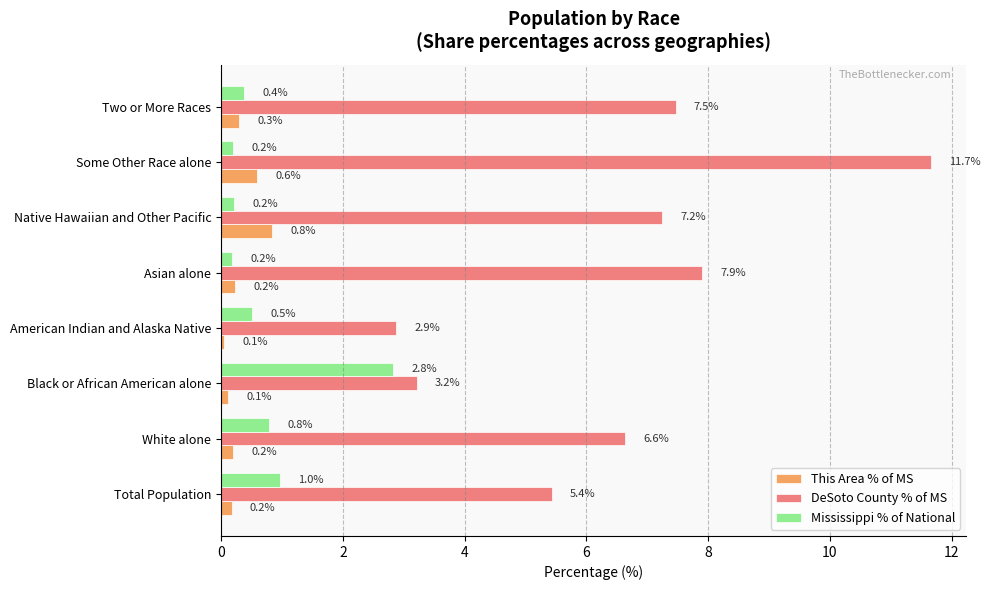

What is the maximum value for This Area % of MS?

0.8